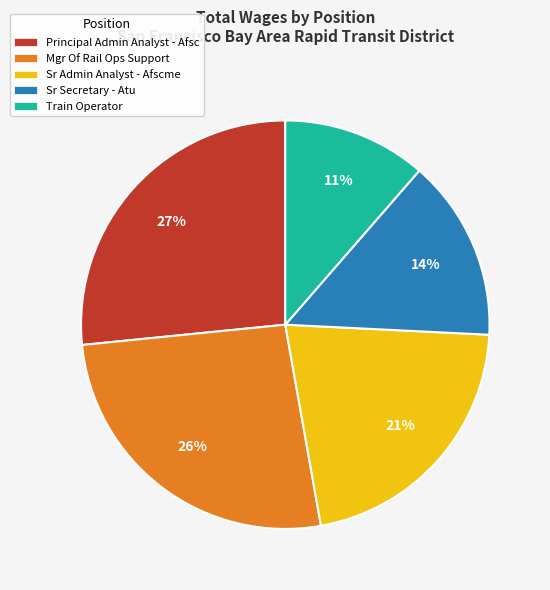

What percentage is the Principal Admin Analyst - Afsc slice, to the nearest percent?

27%